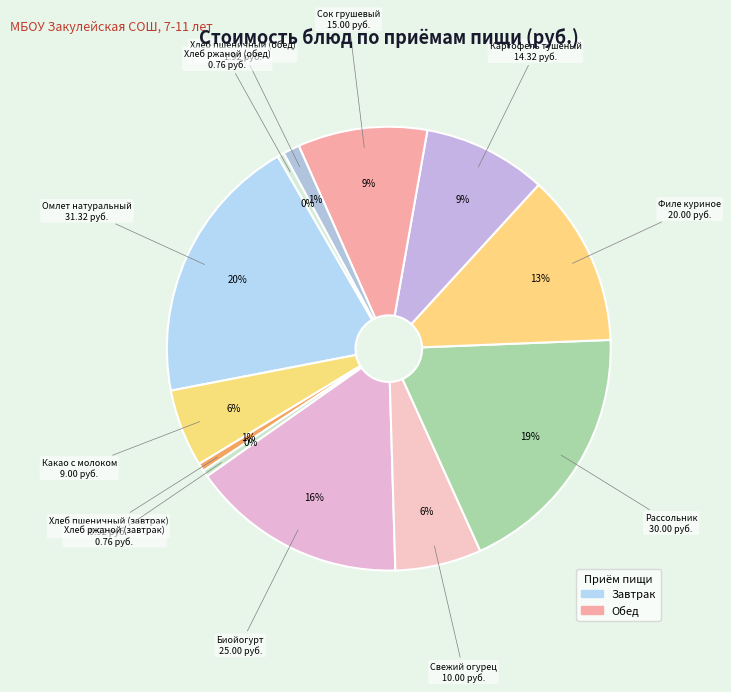

Rank the categories by value from lowest to highest.

Хлеб ржаной (завтрак), Хлеб ржаной (обед), Хлеб пшеничный (завтрак), Хлеб пшеничный (обед), Какао с молоком, Свежий огурец, Картофель тушеный, Сок грушевый, Филе куриное, Биойогурт, Рассольник, Омлет натуральный